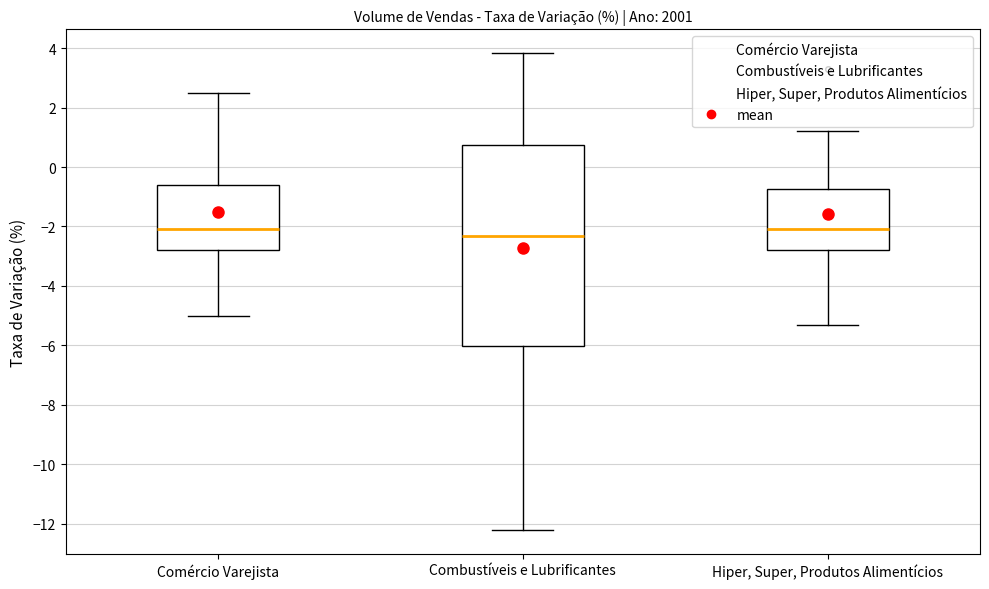

Reading left to right, transcribe this box plot: for each box, give where its median line is, the range the box spans, and where its two whiskers end, as read against the y-axis. The values are not printed on the chart, so give them approximately, as read against the axis.

Comércio Varejista: median -2.0, box -2.8 to -0.6, whiskers -5.0 to 2.4
Combustíveis e Lubrificantes: median -2.4, box -6.0 to 0.8, whiskers -12.2 to 3.8
Hiper, Super, Produtos Alimentícios: median -2.0, box -2.8 to -0.8, whiskers -5.4 to 1.2